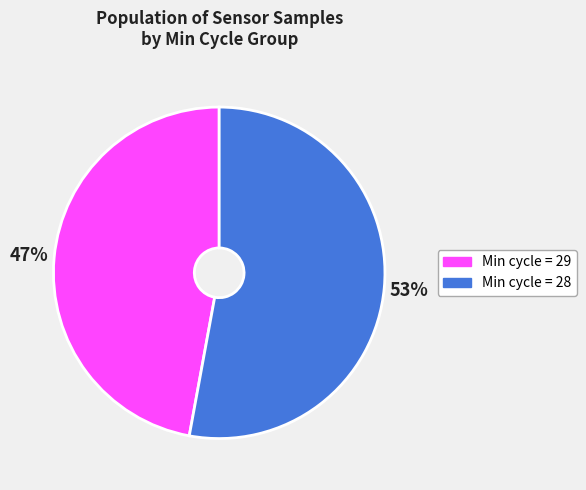

To the nearest percent, what is the average slice percentage?

50%